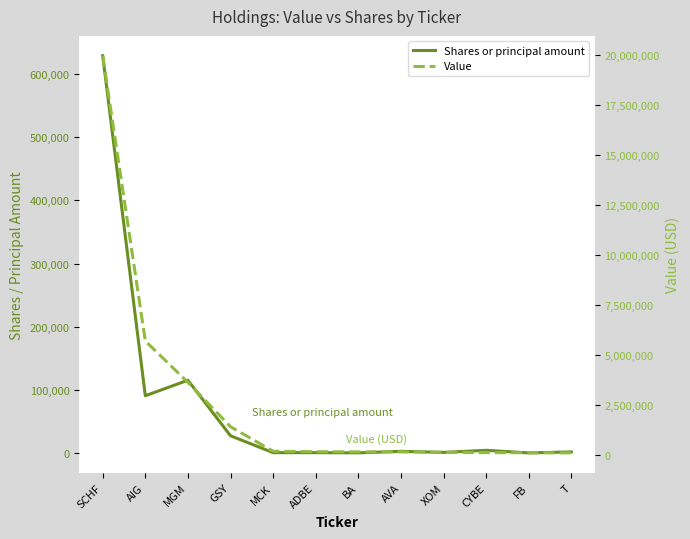

What is the maximum value for Value?

19982000